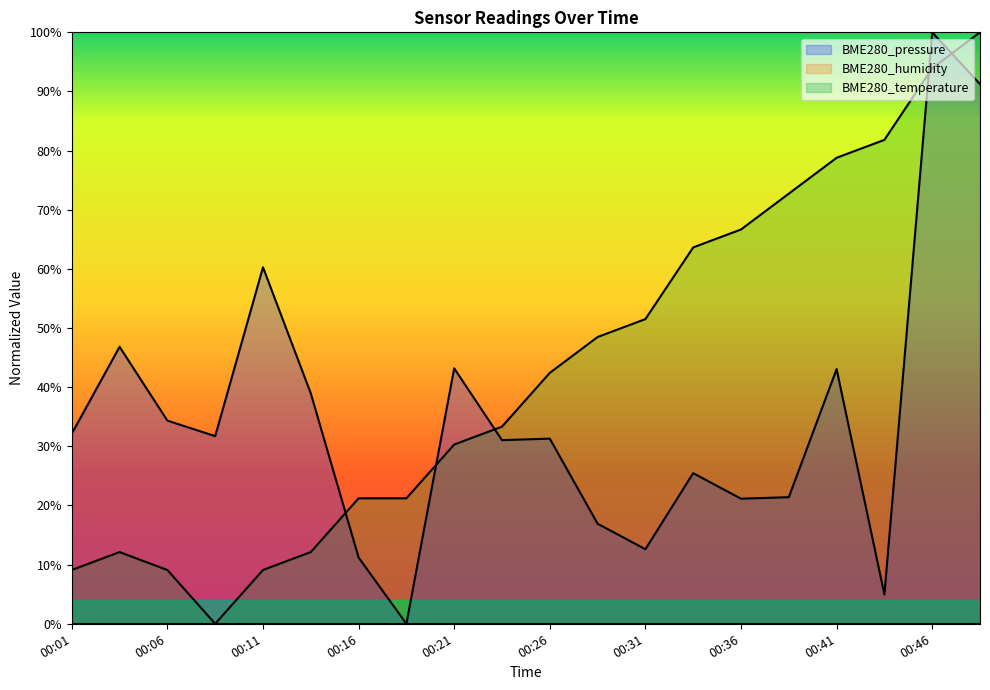

What is the difference between the BME280_temperature values at 00:29 and 00:16?

27.3